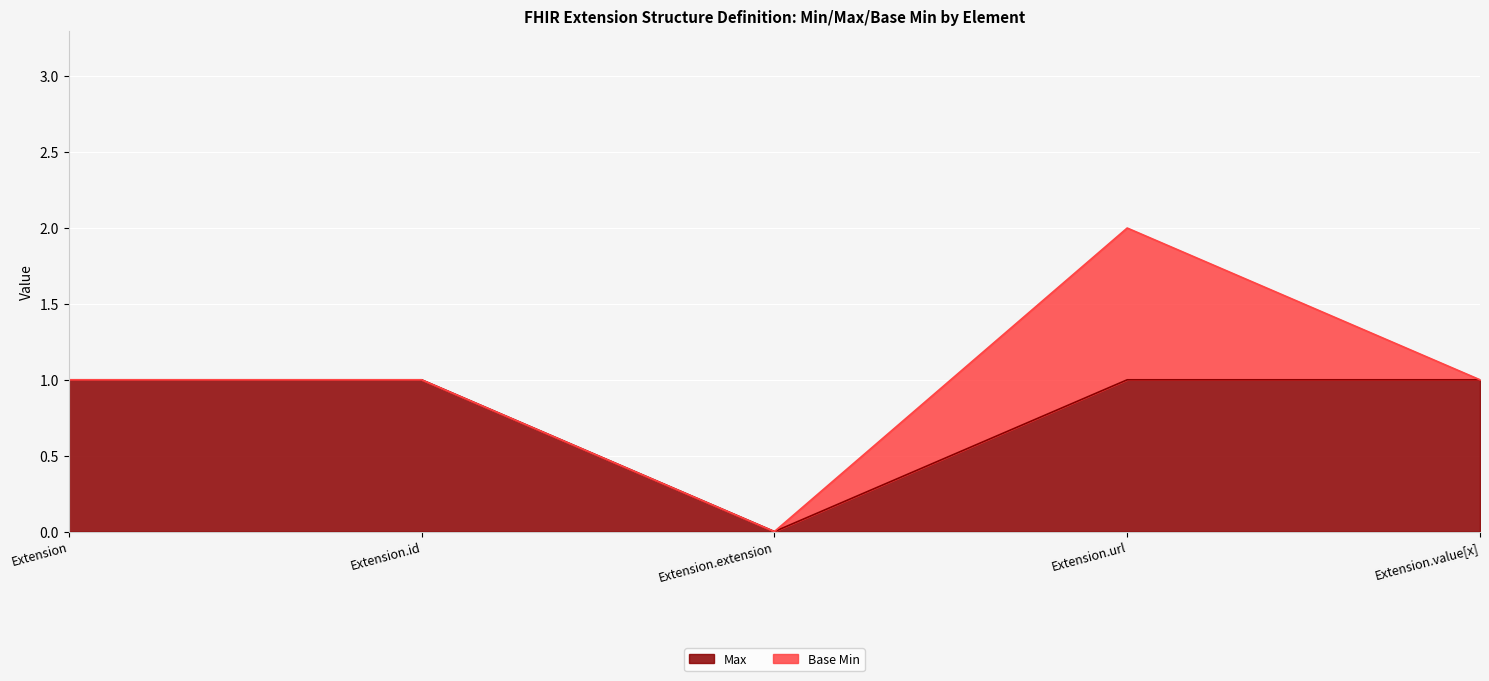

The chart shows a value of 0 at Extension.extension. True or false?

True